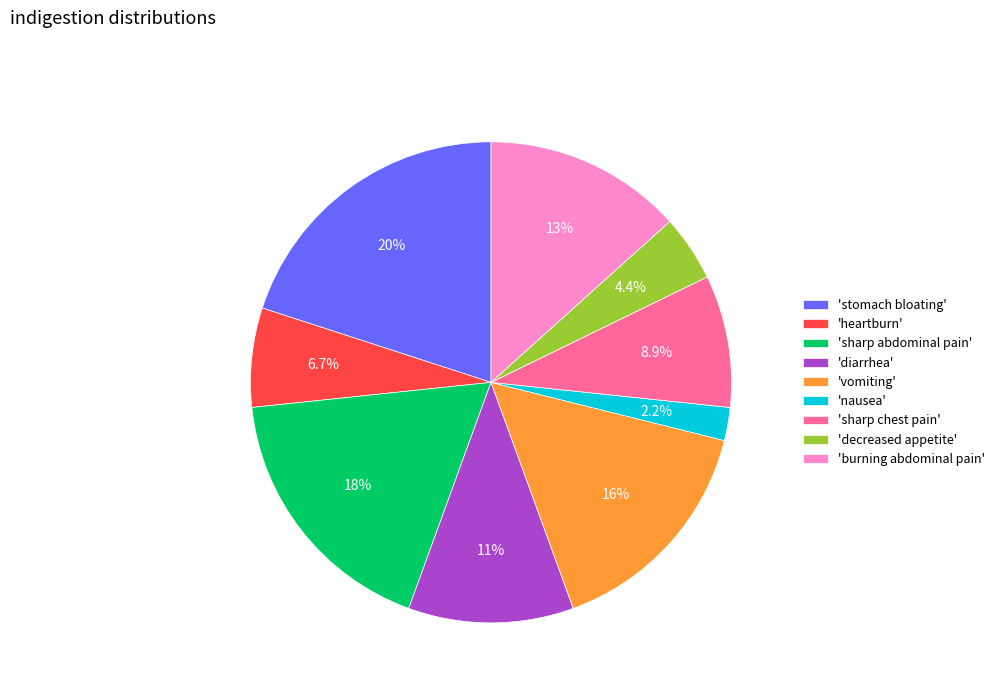

Rank the categories by value from highest to lowest.

'stomach bloating', 'sharp abdominal pain', 'vomiting', 'burning abdominal pain', 'diarrhea', 'sharp chest pain', 'heartburn', 'decreased appetite', 'nausea'